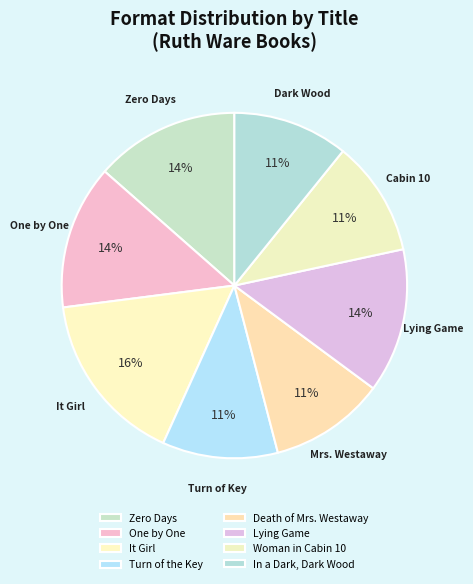

How many slices are in this pie chart?

8